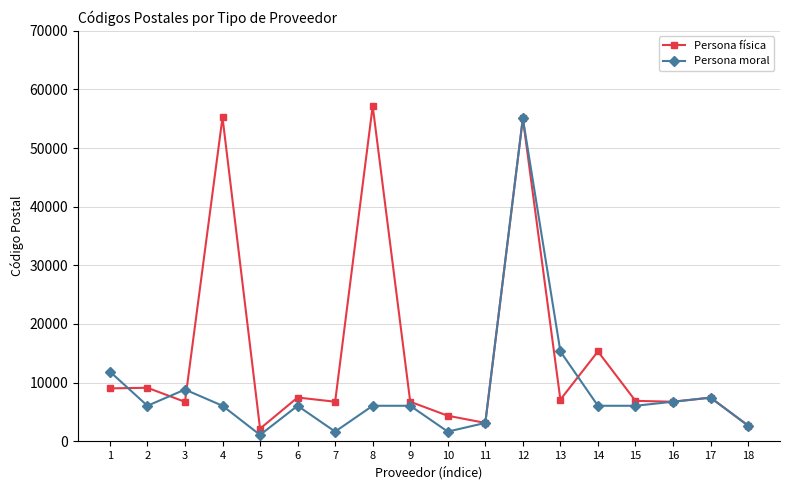

True or false: Persona moral has more than 1 points higher than both neighbors.

True